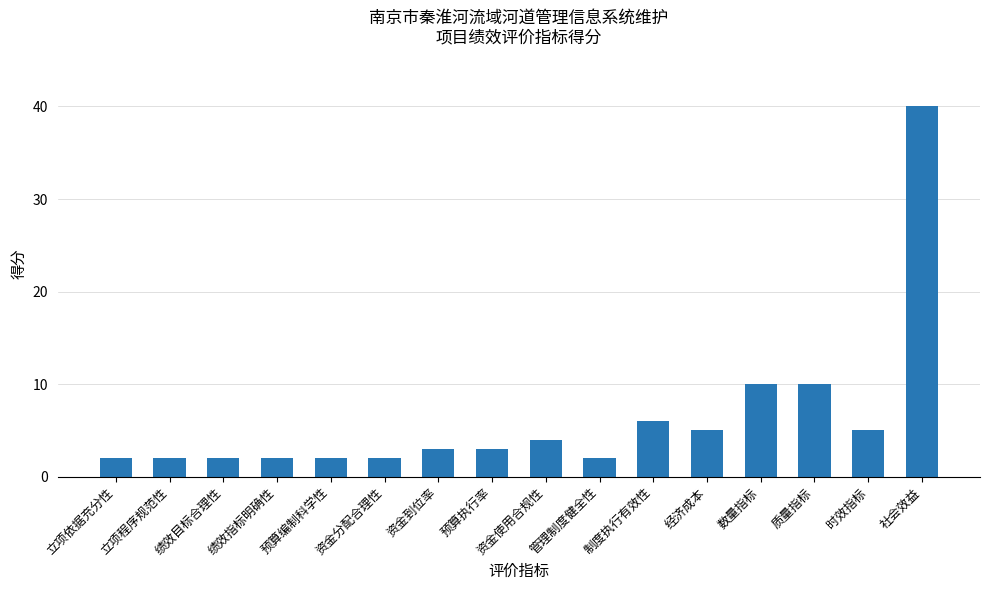

What position from the left is 预算执行率?

8